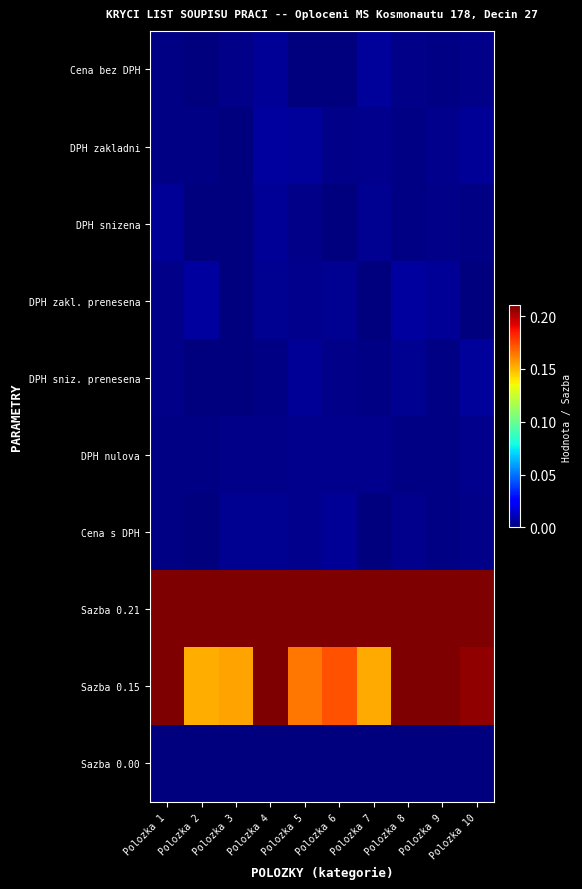

Which series changed the most between Polozka 4 and Polozka 10?

Sazba 0.15